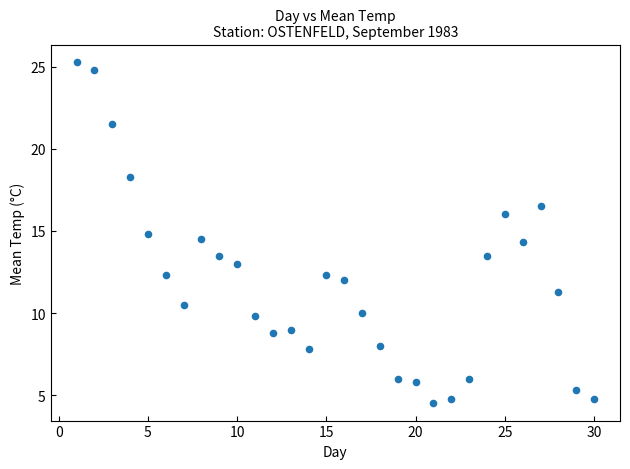

What is the range of Y values (max minus min)?

20.8